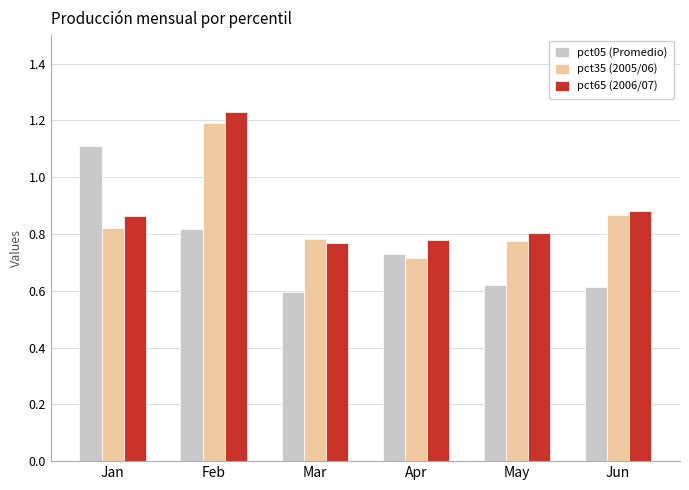

Count the number of categories in the chart.

6